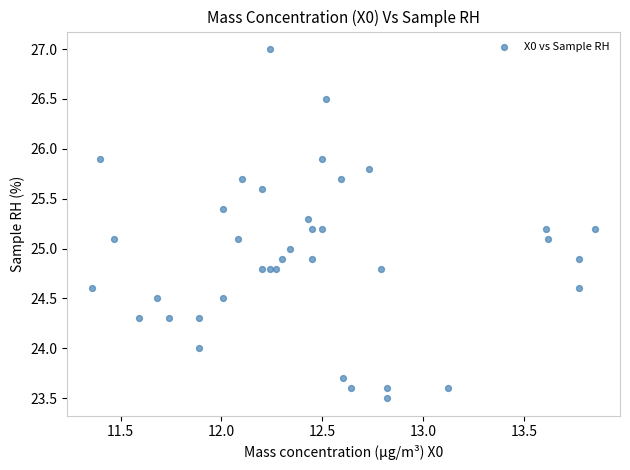

What is the range of Y values (max minus min)?

3.5